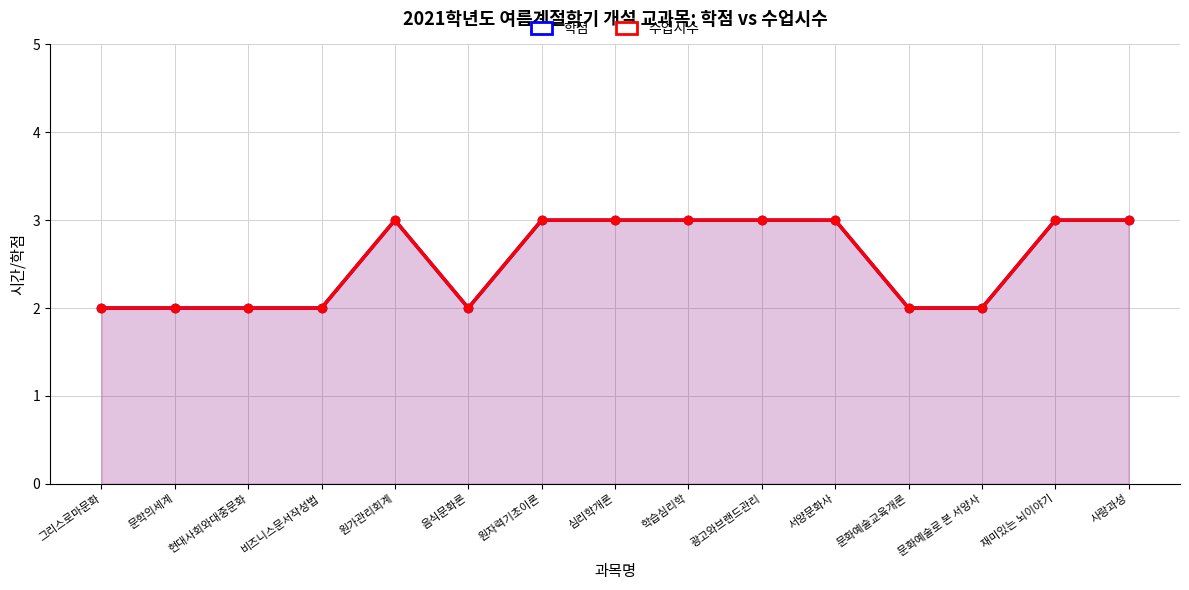

What position from the left is 학습심리학?

9